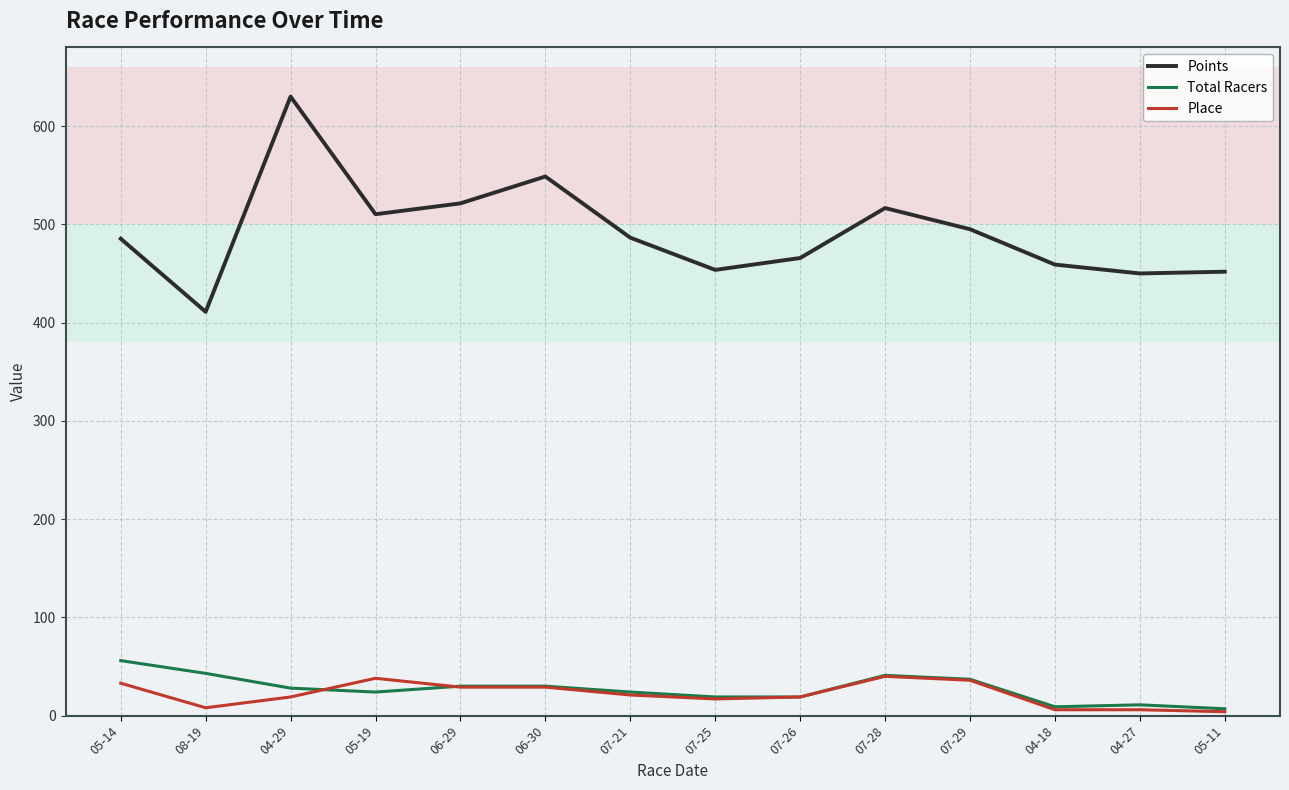

Which series has the widest spread of values?

Points